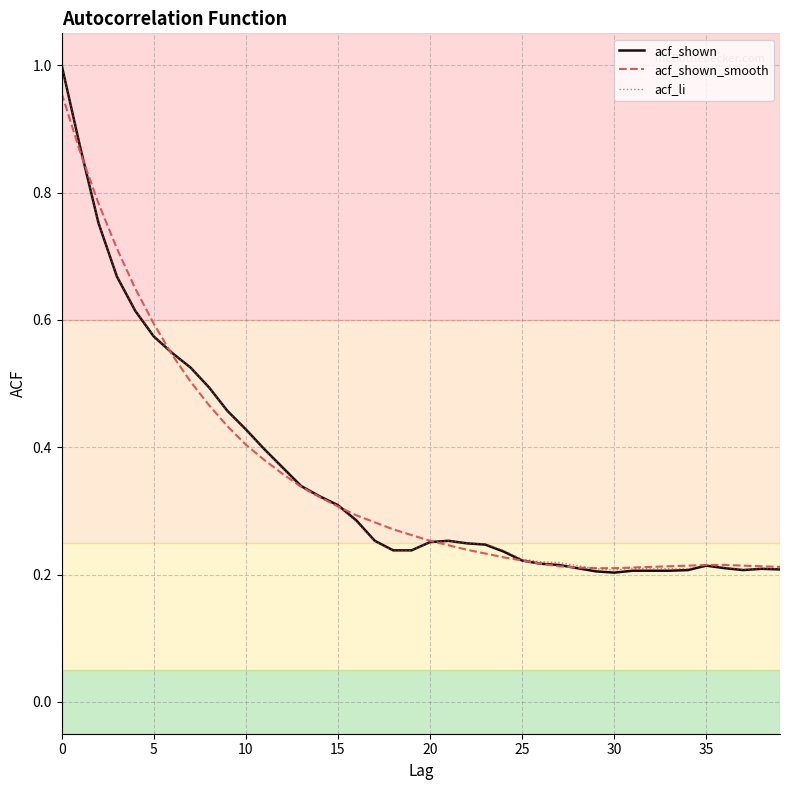

Which series has the widest spread of values?

acf_shown